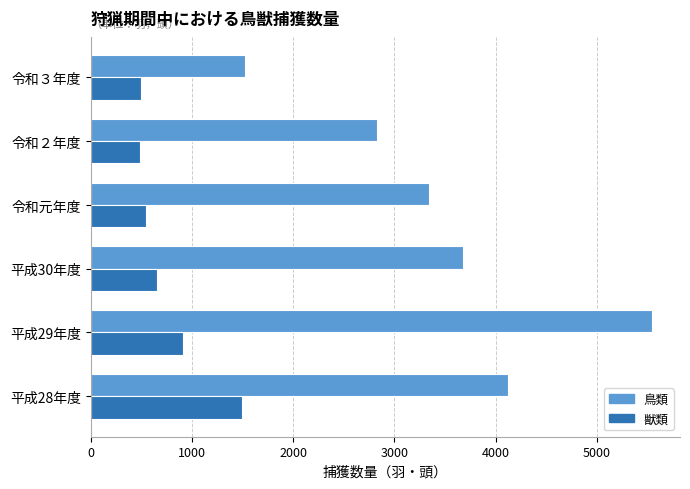

What is the minimum value for 鳥類?

1521